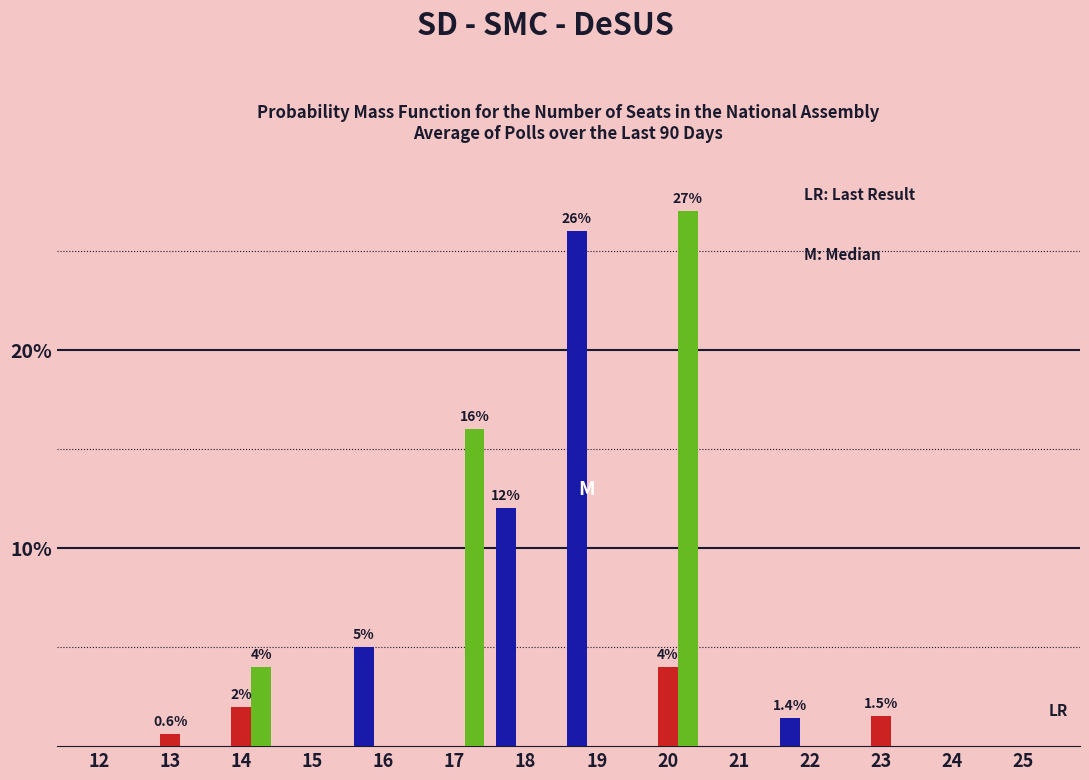

At which category is the sum across all series the highest?

20